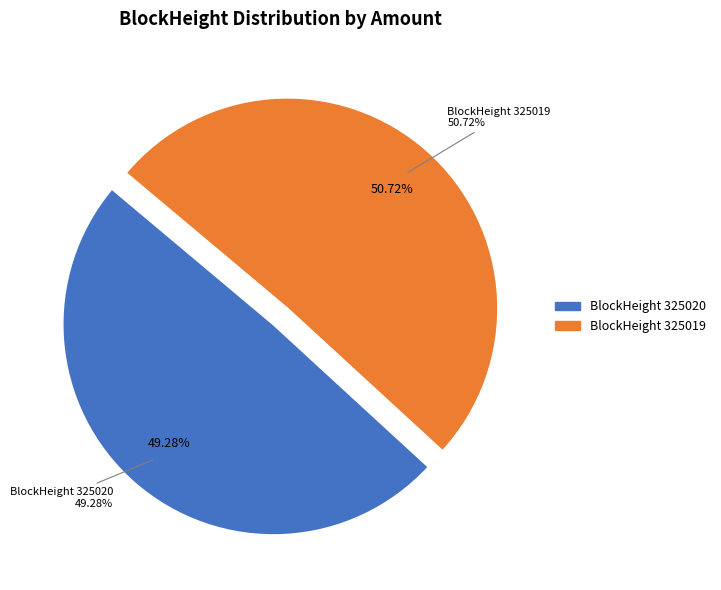

To the nearest percent, what percentage of the pie is 325019?

51%